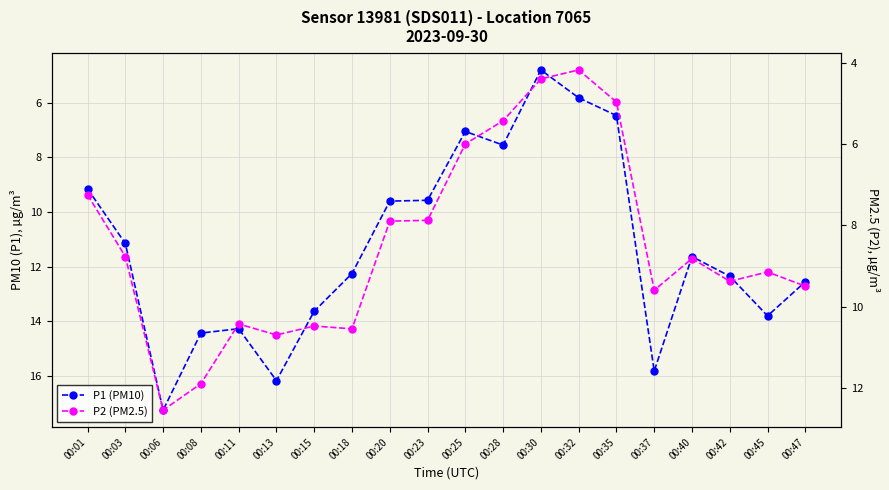

Reading left to right, what are all the values shown in this chart?

P1 (PM10): 00:01=9.2	00:03=11.2	00:06=17.2	00:08=14.4	00:11=14.3	00:13=16.2	00:15=13.6	00:18=12.2	00:20=9.6	00:23=9.6	00:25=7.0	00:28=7.5	00:30=4.8	00:32=5.8	00:35=6.5	00:37=15.8	00:40=11.6	00:42=12.3	00:45=13.8	00:47=12.6
P2 (PM2.5): 00:01=7.2	00:03=8.8	00:06=12.6	00:08=11.9	00:11=10.4	00:13=10.7	00:15=10.5	00:18=10.6	00:20=7.9	00:23=7.9	00:25=6.0	00:28=5.4	00:30=4.4	00:32=4.2	00:35=5.0	00:37=9.6	00:40=8.8	00:42=9.4	00:45=9.2	00:47=9.5